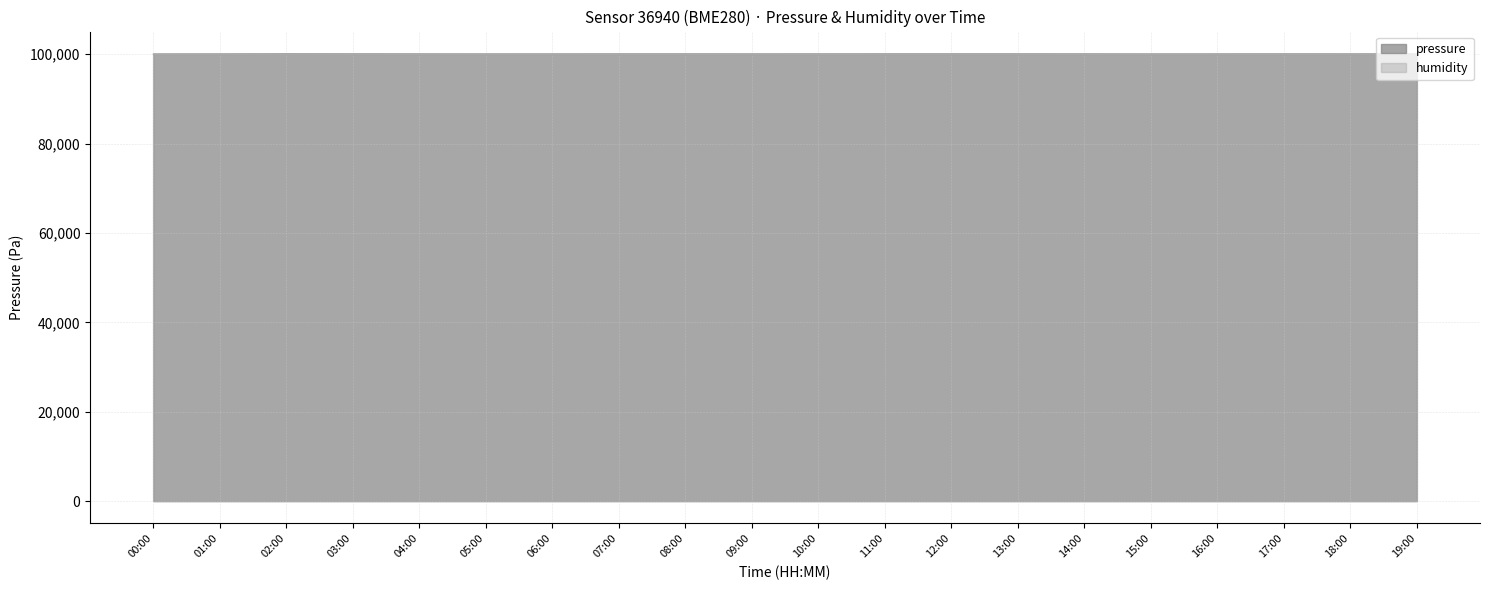

The value at 02:00 is 100050.7. True or false?

True